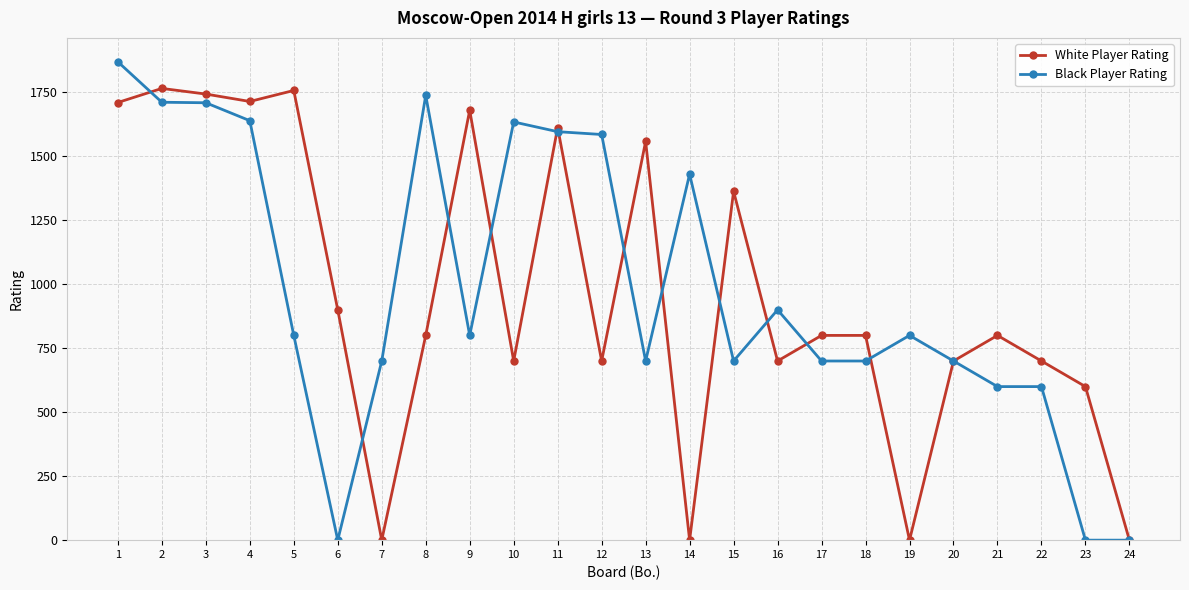

What is the sum of all White Player Rating values?

23102